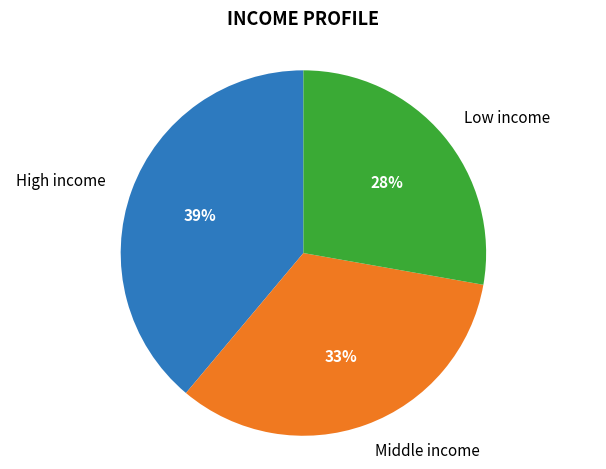

Is there a majority slice in this chart?

No